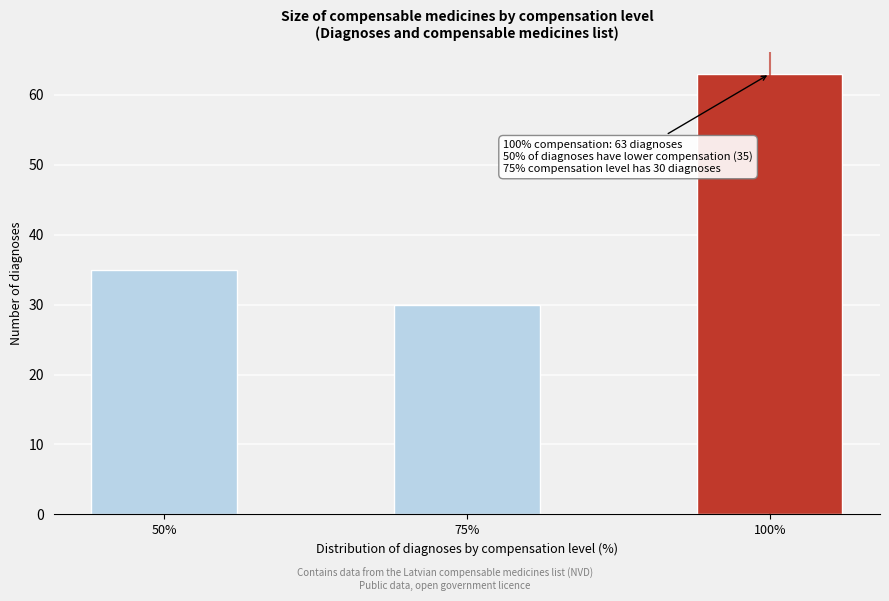

Reading right to left, transcribe all the data shown in this chart.

63	30	35